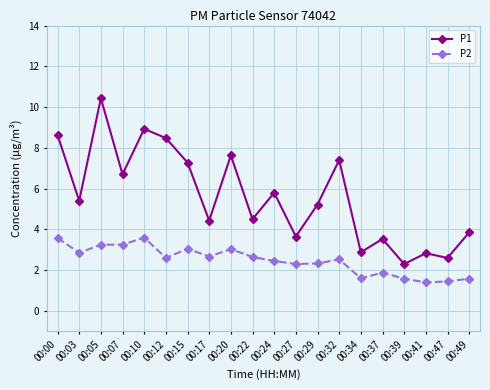

What is the spread (max minus min) of values at 00:17?

1.8